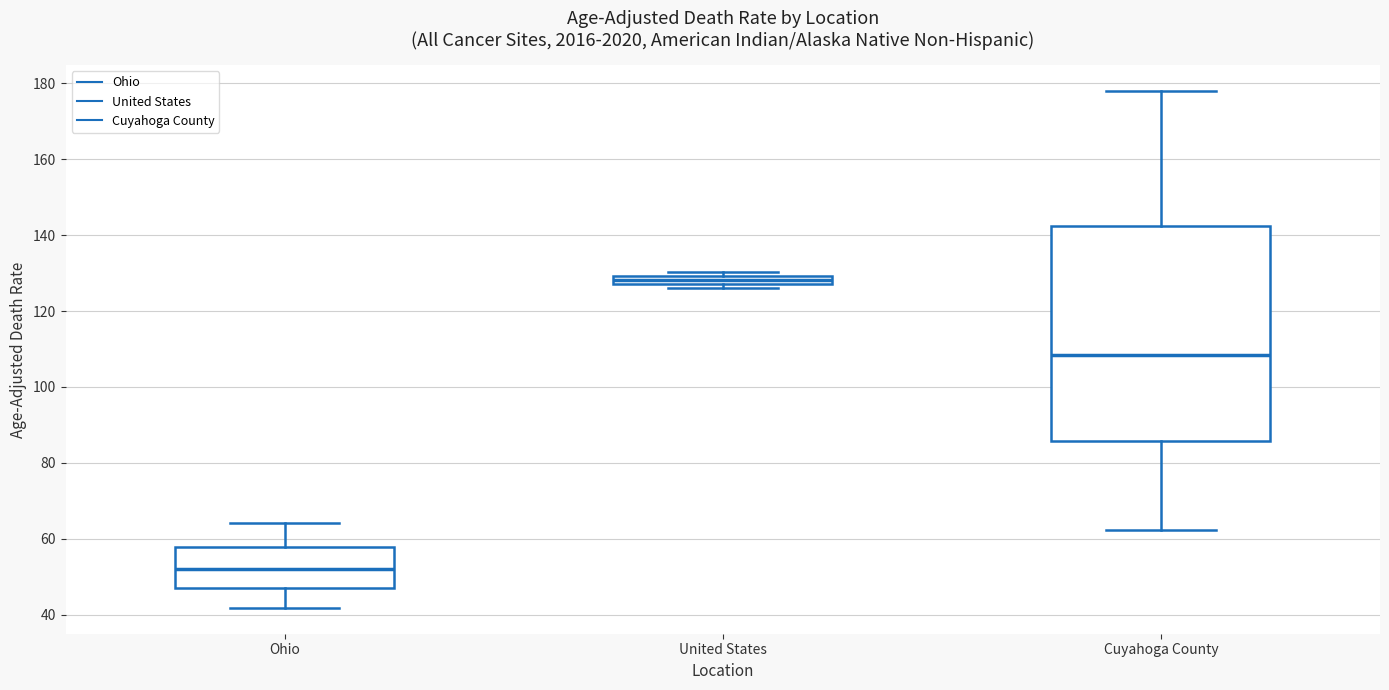

Where does the upper whisker of the box for Ohio end on the y-axis? The values are not printed on the chart, so give them approximately, as read against the axis.

64